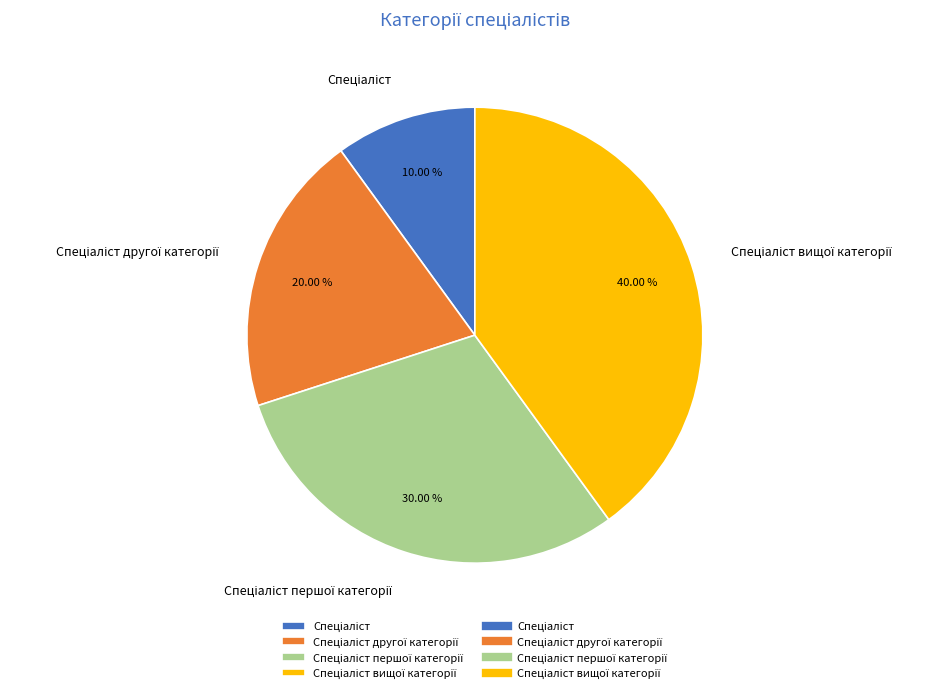

Is there any slice that represents more than half of the pie?

No